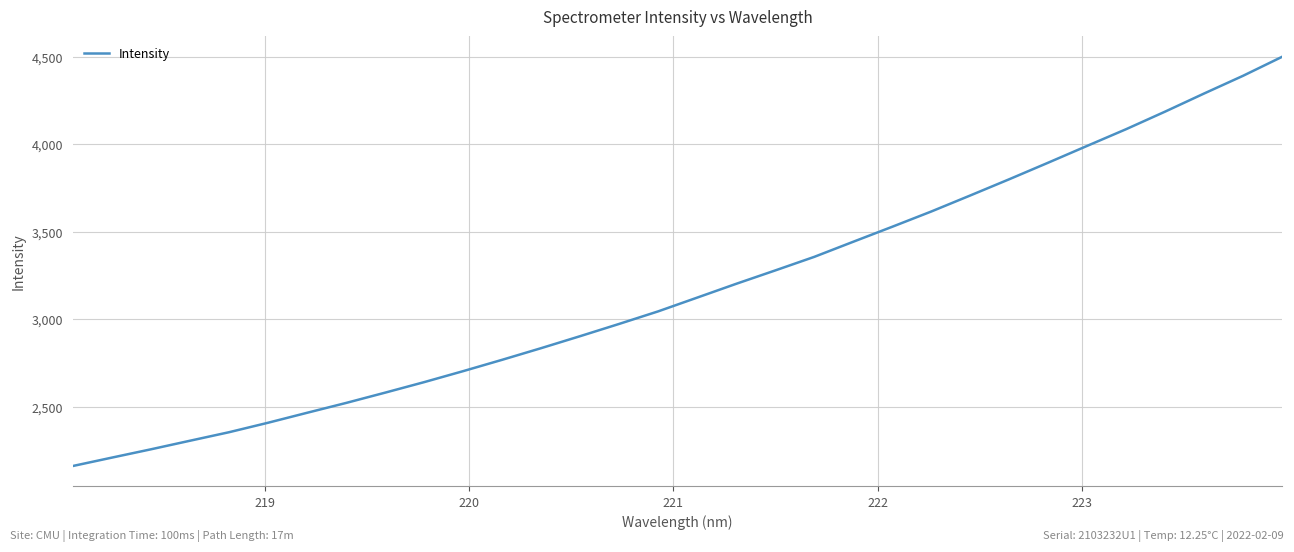

Reading right to left, what are all the values shown in this chart?

4500.1	4391.8	4290.6	4187.2	4086.8	3991.4	3895.3	3800.6	3707.8	3616.3	3529.2	3443.5	3357.1	3279.6	3203.2	3124.4	3045.8	2974.1	2904.1	2835.5	2768.9	2704.0	2641.2	2581.1	2522.3	2466.0	2409.0	2354.8	2306.2	2257.2	2209.7	2161.8